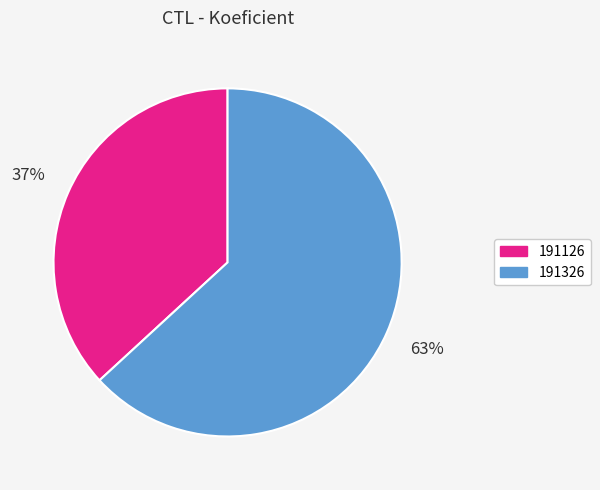

What percentage is the 191126 slice, to the nearest percent?

37%